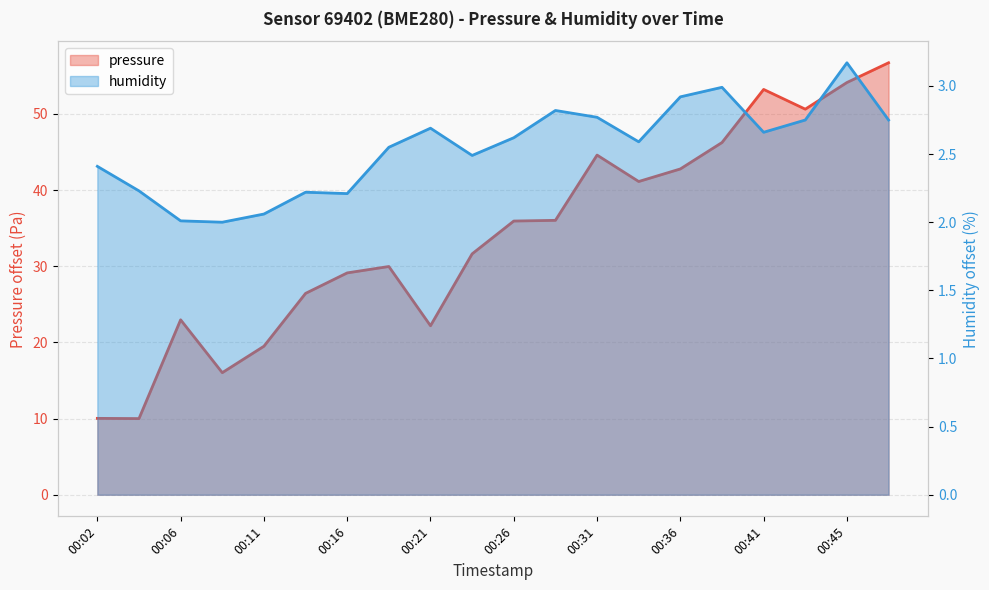

Reading left to right, extract all data points from this chart.

pressure: 10.0	10.0	23.0	16.0	19.5	26.4	29.1	30.0	22.2	31.6	35.9	36.0	44.6	41.1	42.8	46.2	53.2	50.6	54.1	56.7
humidity: 2.4	2.2	2.0	2.0	2.1	2.2	2.2	2.6	2.7	2.5	2.6	2.8	2.8	2.6	2.9	3.0	2.7	2.8	3.2	2.8